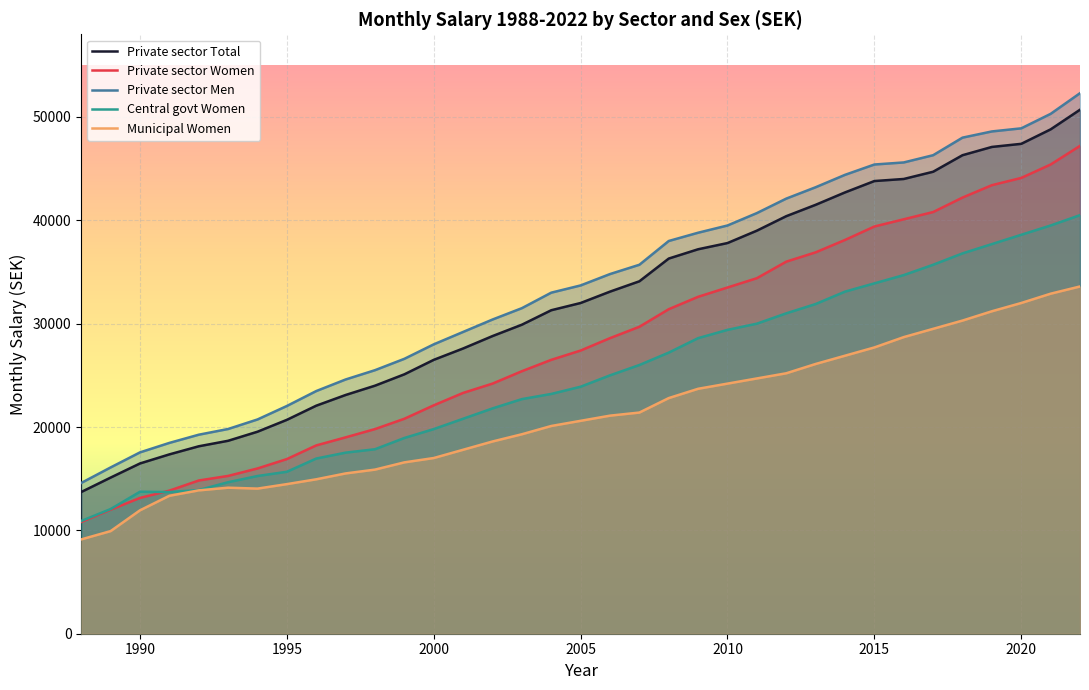

Which category has the lowest value across all series?

2022